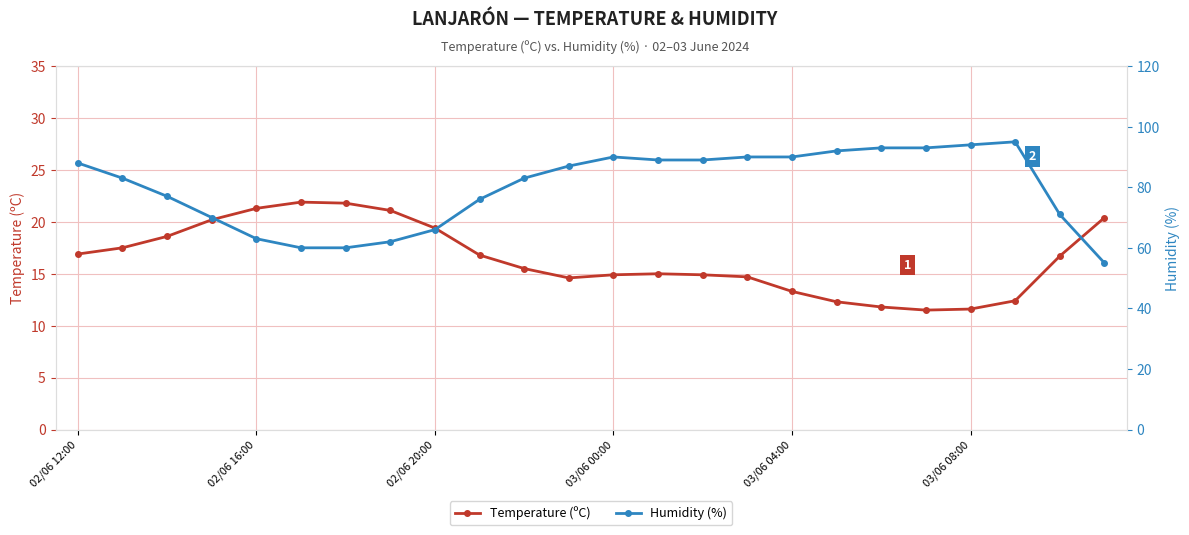

What is the approximate value of Temperature (ºC) at 02/06 12:00?

16.9